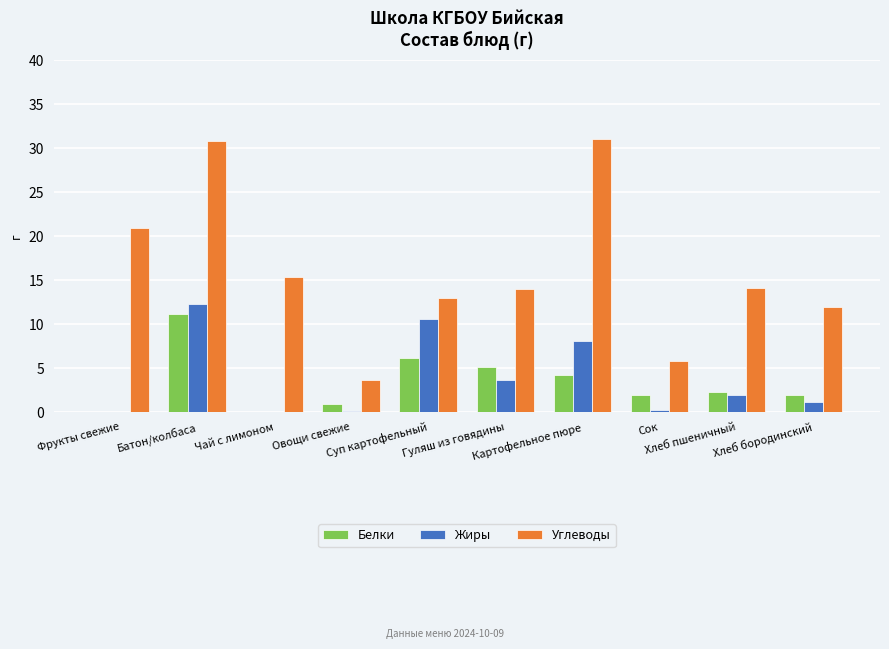

What is the maximum value for Жиры?

12.3